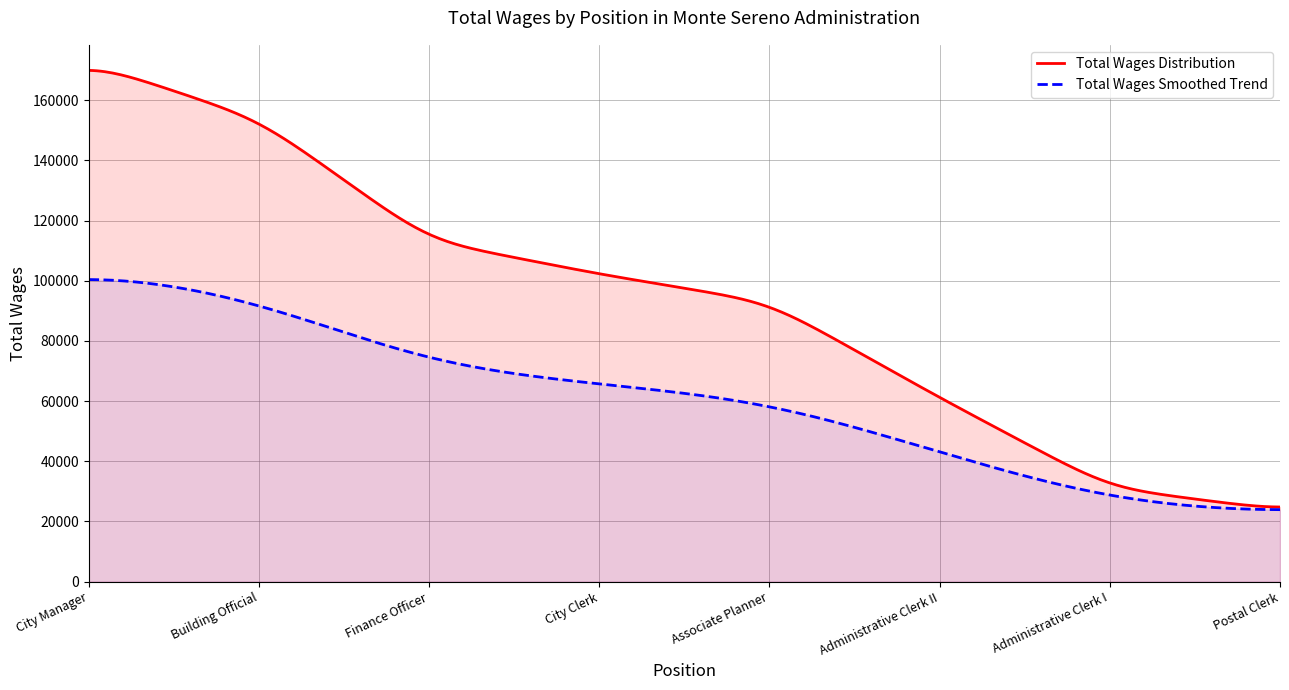

What is the value of the 3rd point from the left?

113260